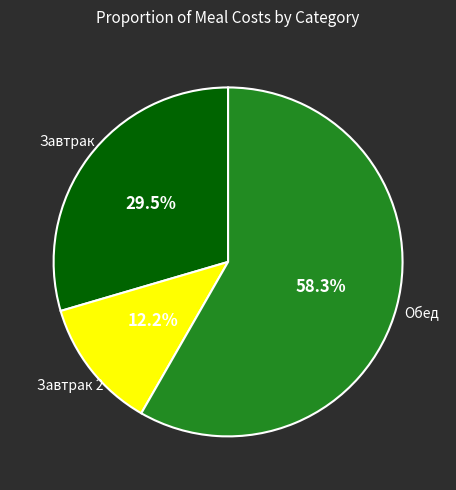

To the nearest percent, what is the difference between the largest and smallest slice percentages?

46%